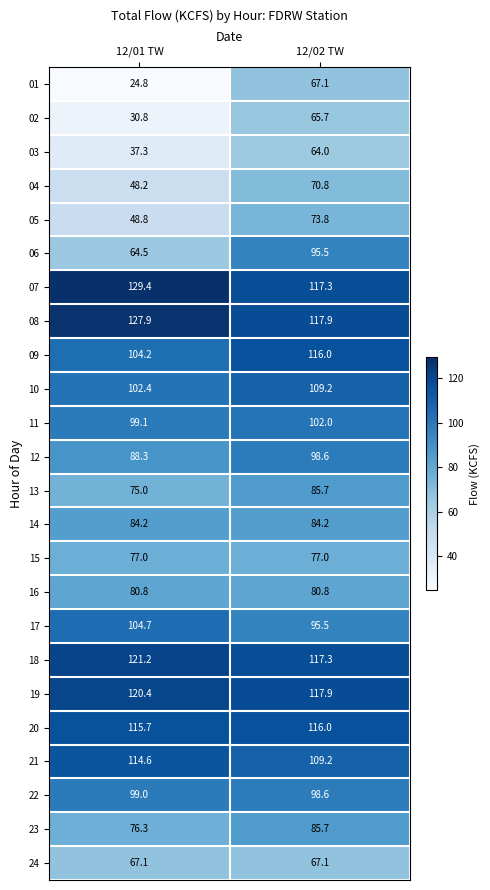

Count the number of categories in the chart.

2